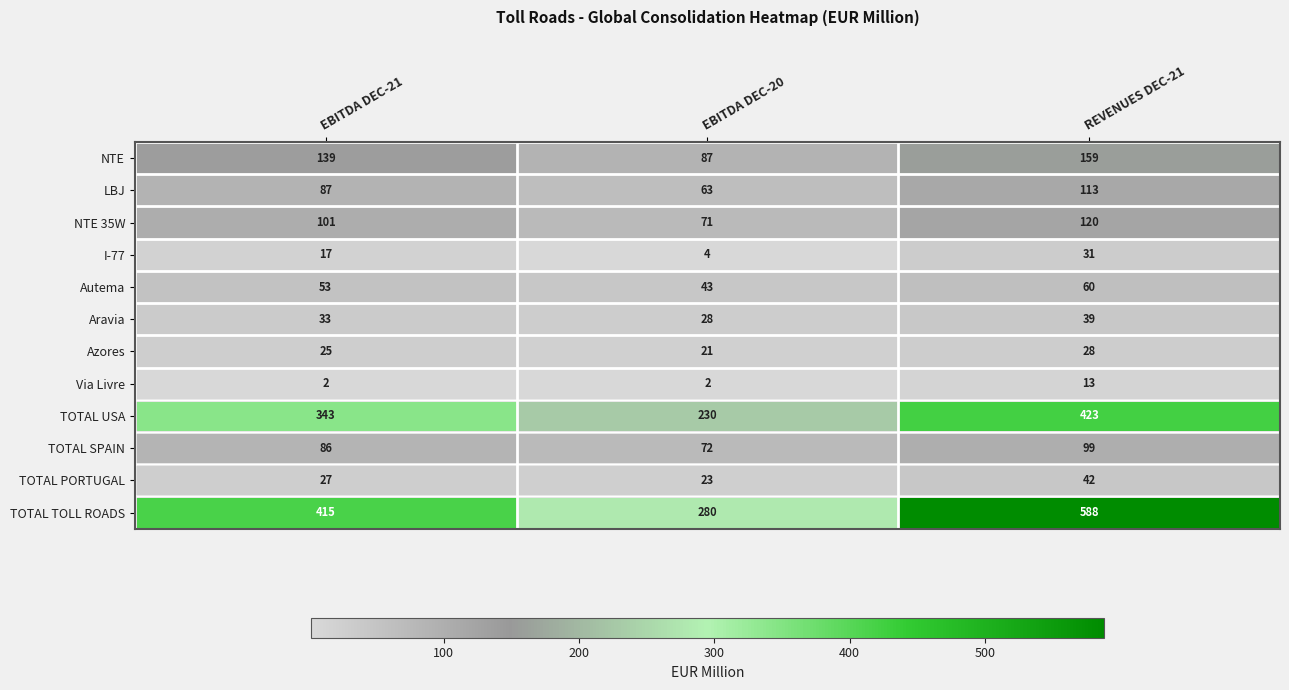

How many series are shown in this chart?

12